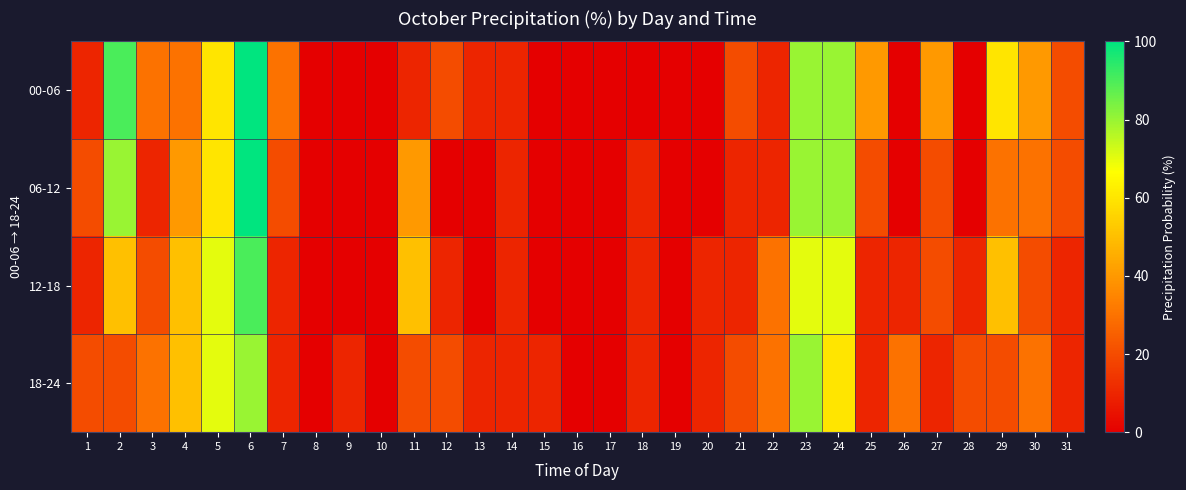

Which series has the largest range (max minus min)?

00-06